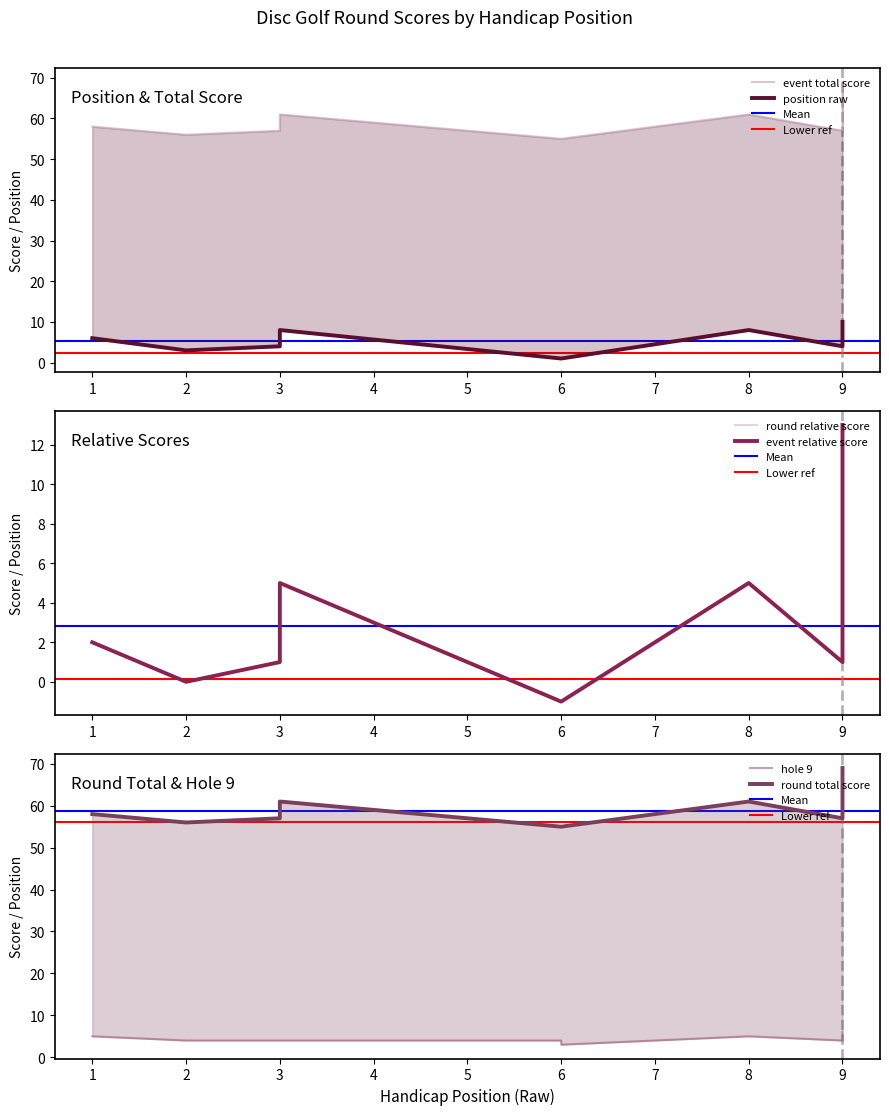

Which label corresponds to the smallest value in the chart?

6